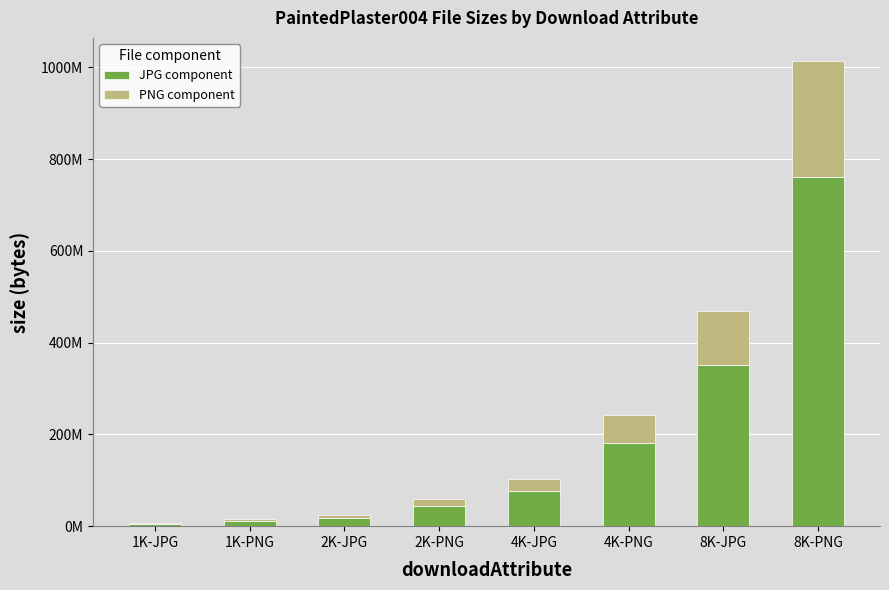

Does the chart contain stacked bars?

Yes